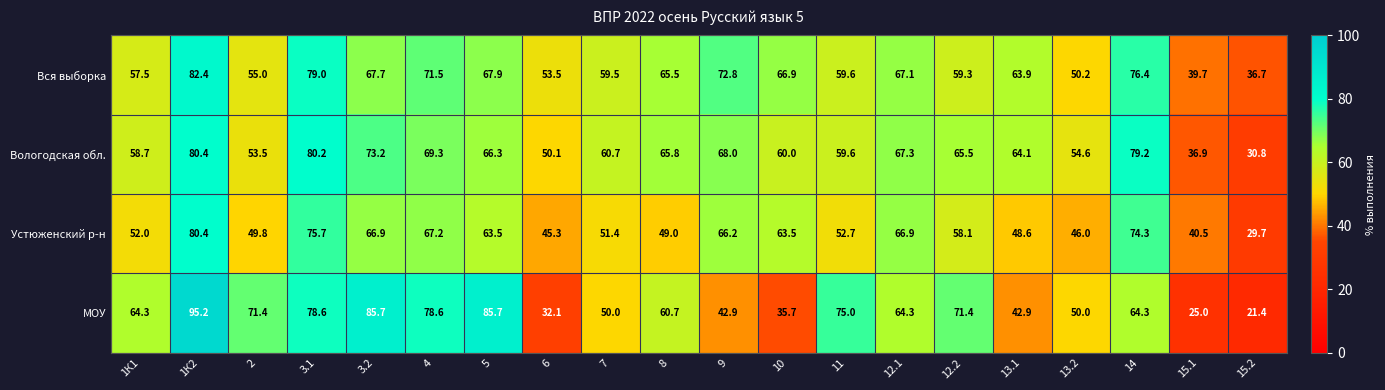

What is the greatest value displayed?

95.2